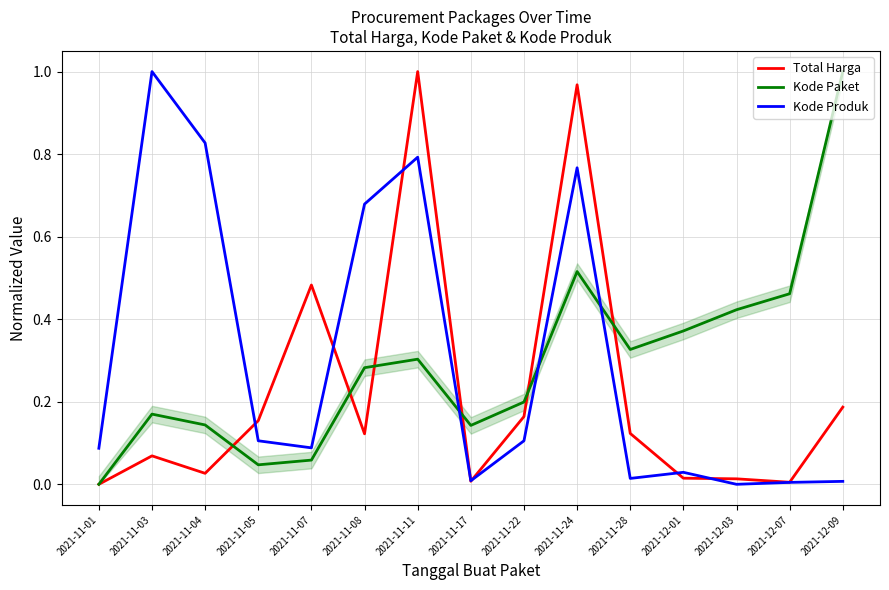

Does the chart display data point markers on the line(s)?

No